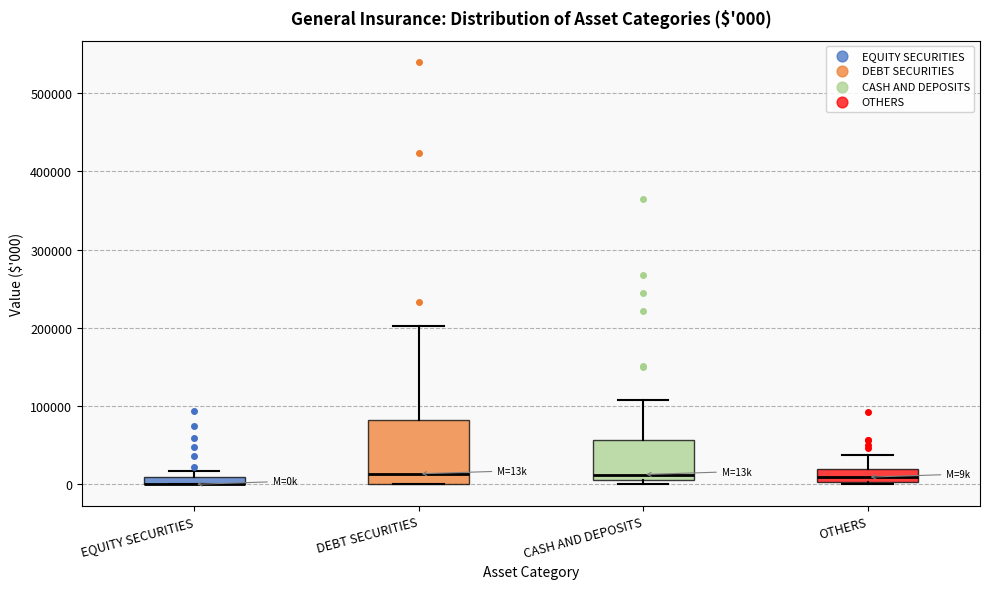

Which box is the tallest, from its lower edge to its upper edge?

DEBT SECURITIES